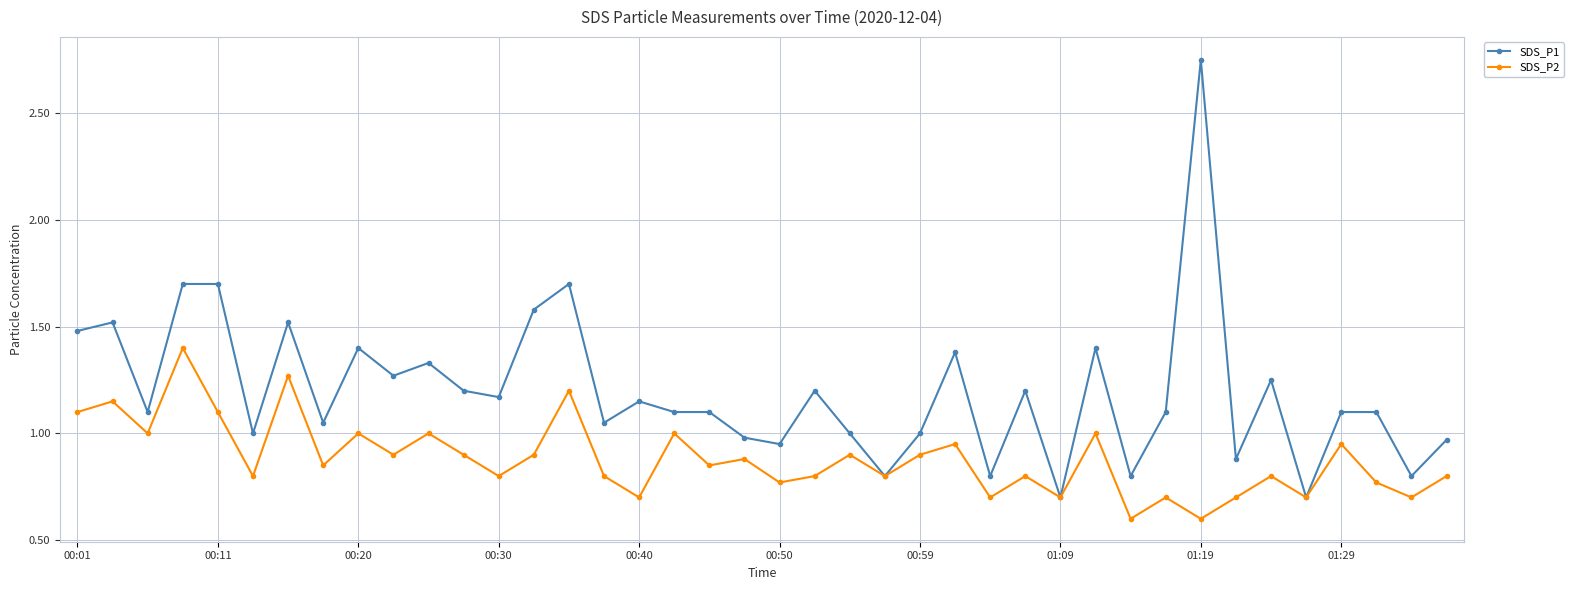

True or false: SDS_P2 has more than 2 interior local peaks.

True